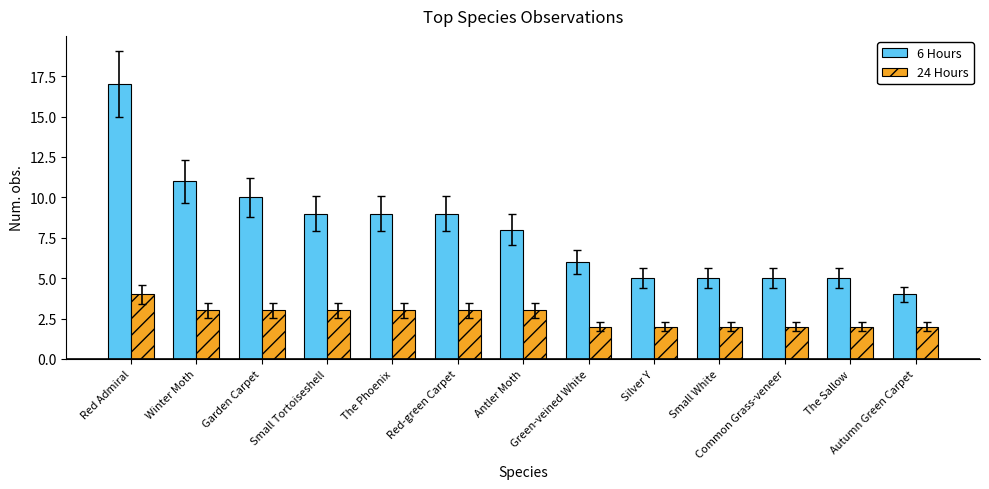

Reading left to right, list all the values displayed in this chart.

6 Hours: 17	11	10	9	9	9	8	6	5	5	5	5	4
24 Hours: 4	3	3	3	3	3	3	2	2	2	2	2	2